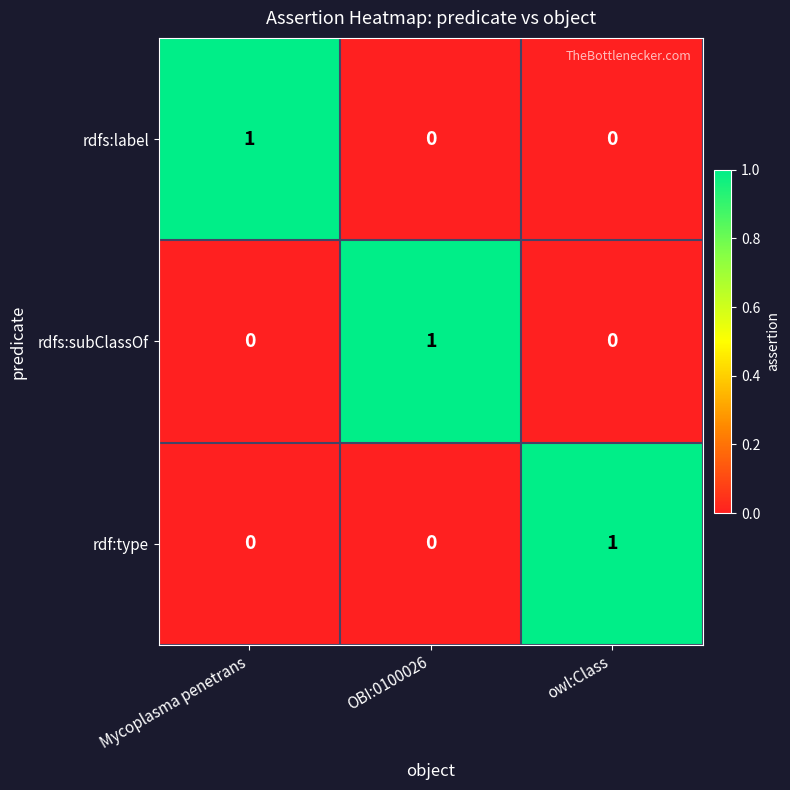

At how many categories does at least one series exceed 0?

3